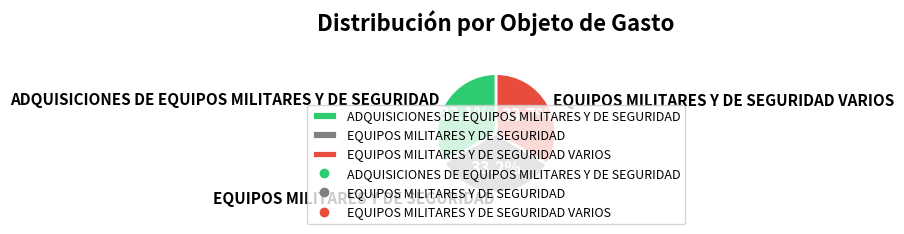

Combined, do EQUIPOS MILITARES Y DE SEGURIDAD and EQUIPOS MILITARES Y DE SEGURIDAD VARIOS account for over 50%?

Yes